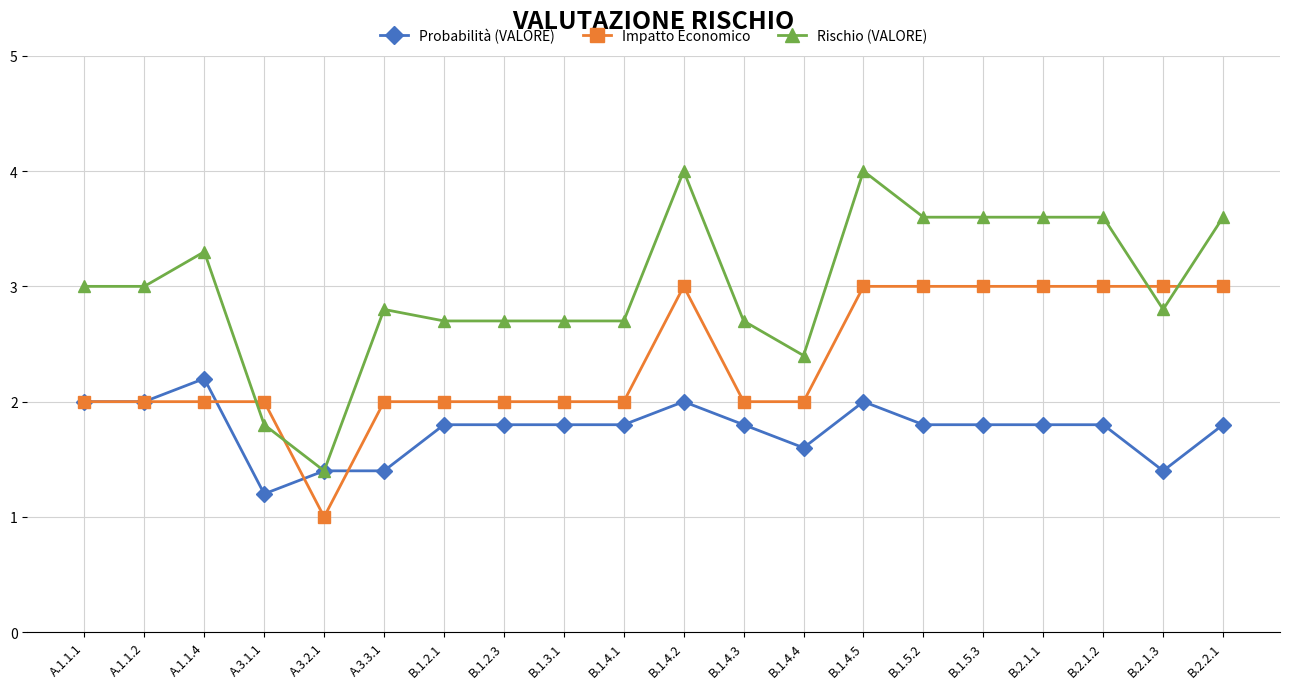

How many lines are shown in the chart?

3